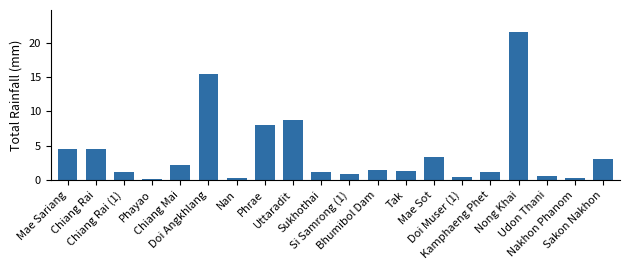

What is the sum of all values?

79.6